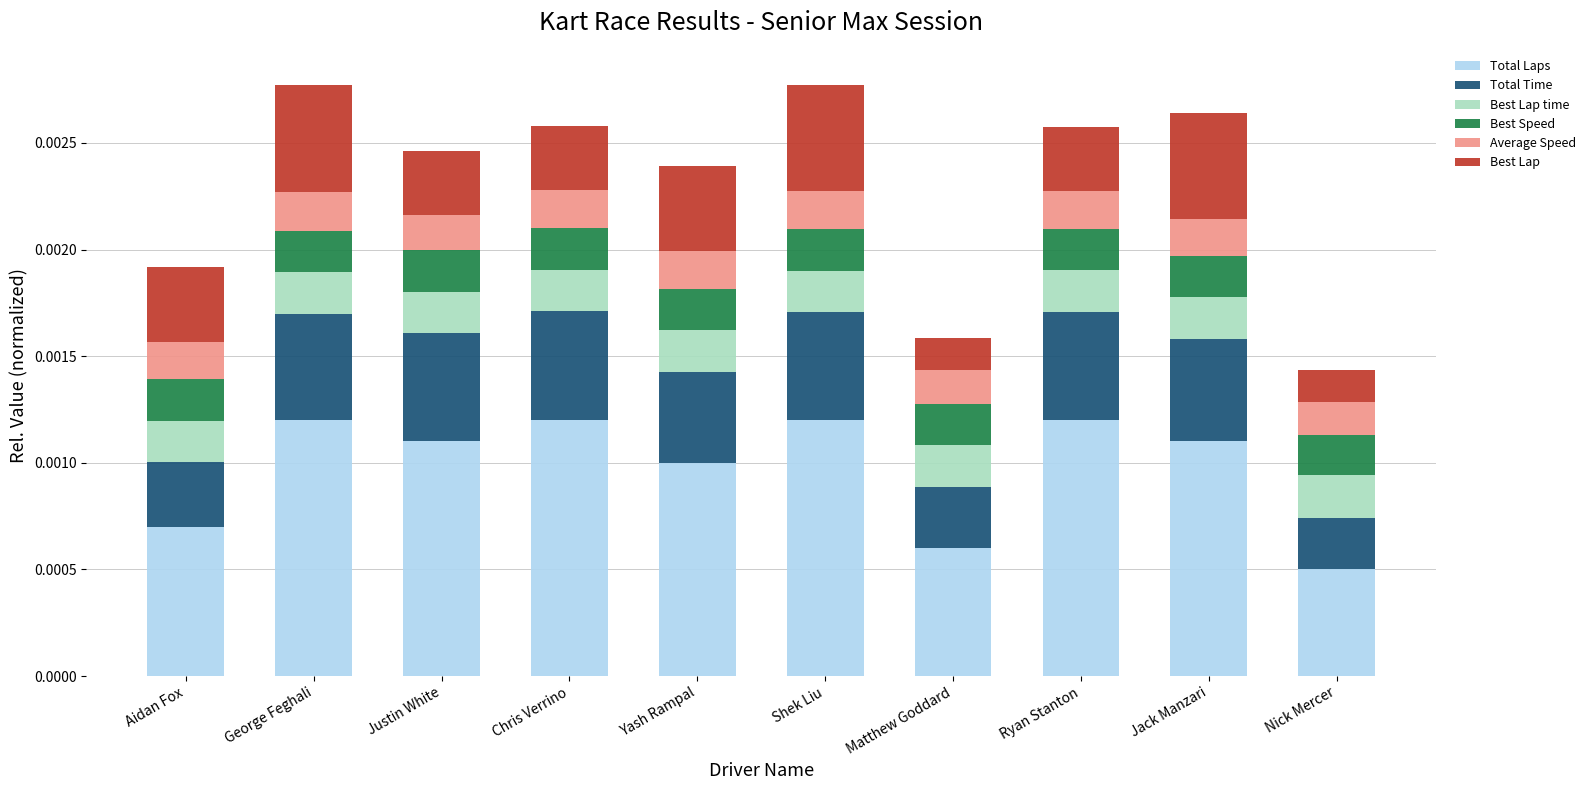

At which label does Total Laps reach its minimum?

Nick Mercer